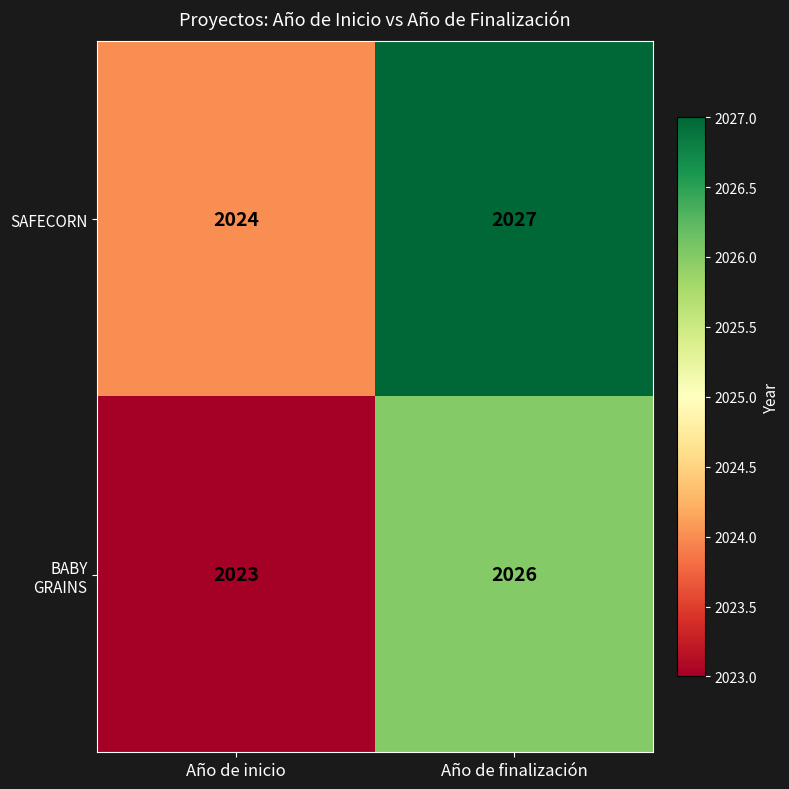

Where is SAFECORN nearest to the value 2025?

Año de inicio